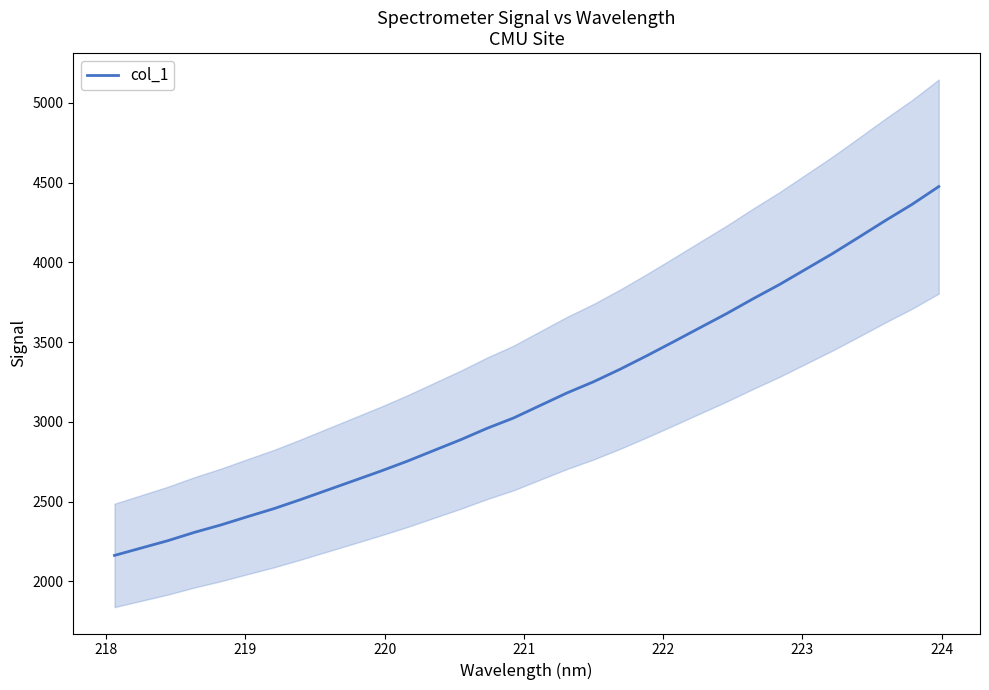

What is the sum of all values?

100953.4